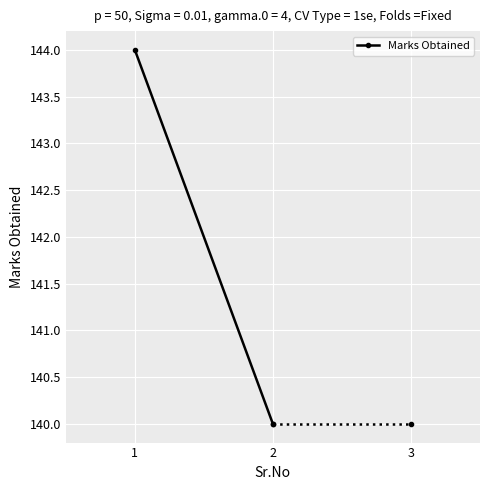

Where is the data nearest to the value 142?

1